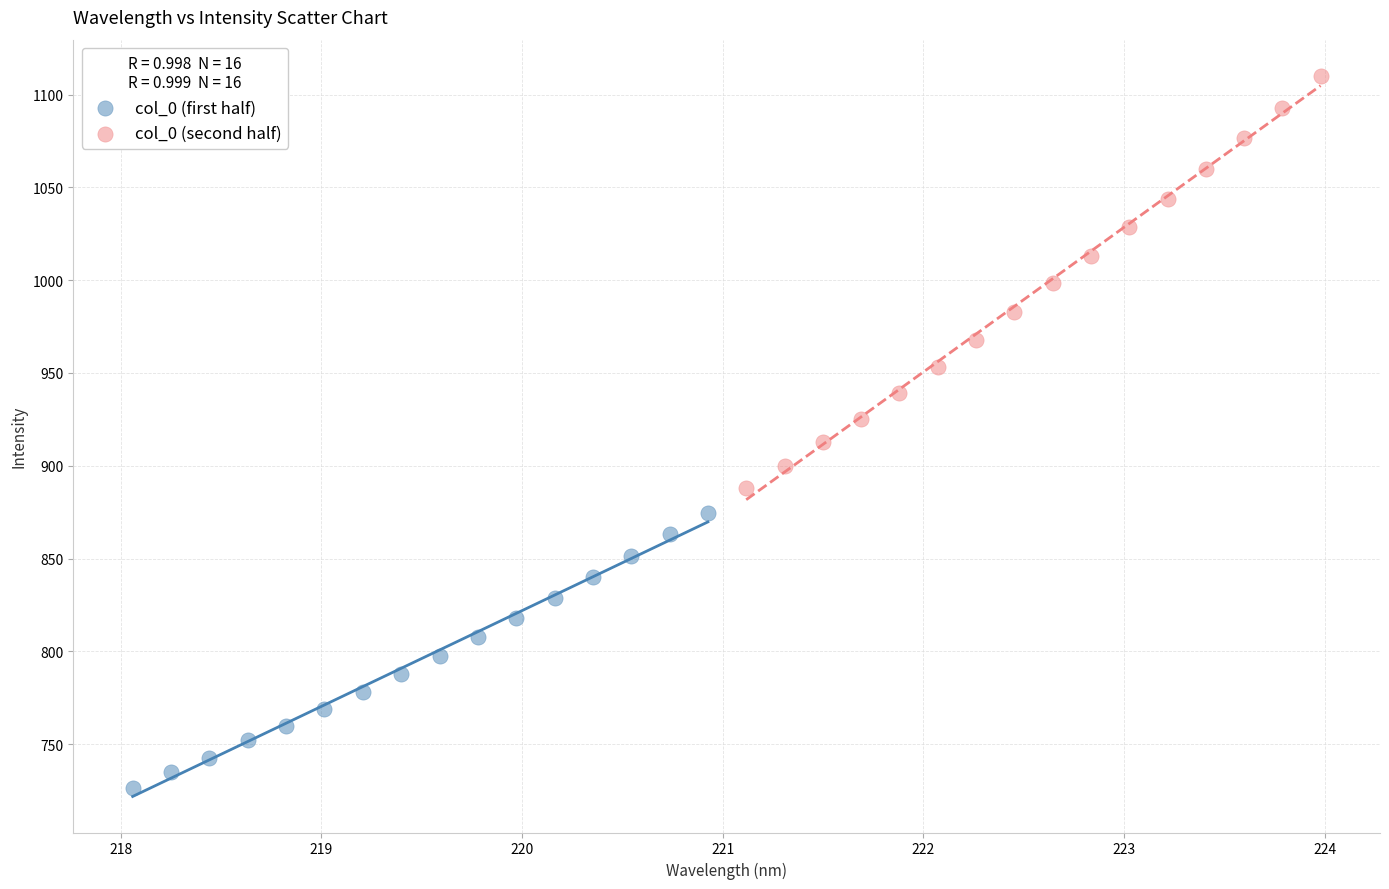

Which series has the largest Y range (max minus min)?

col_0 (second half)